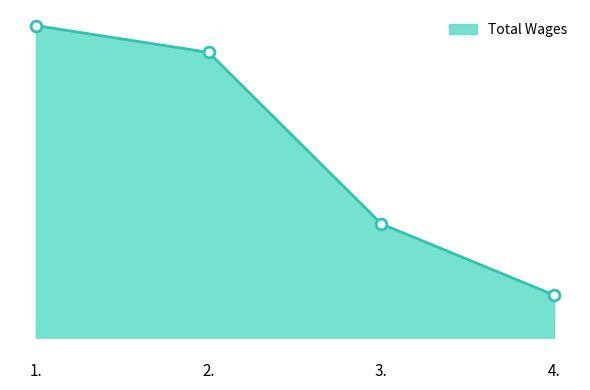

Approximately how many times larger is the value at 1. compared to 2.?

1.1